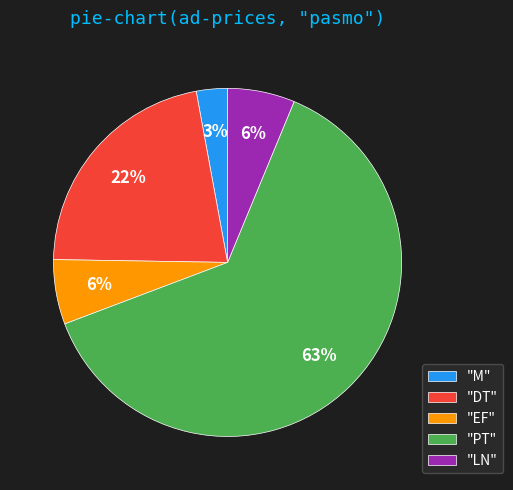

True or false: "EF" accounts for 6% of the total.

True